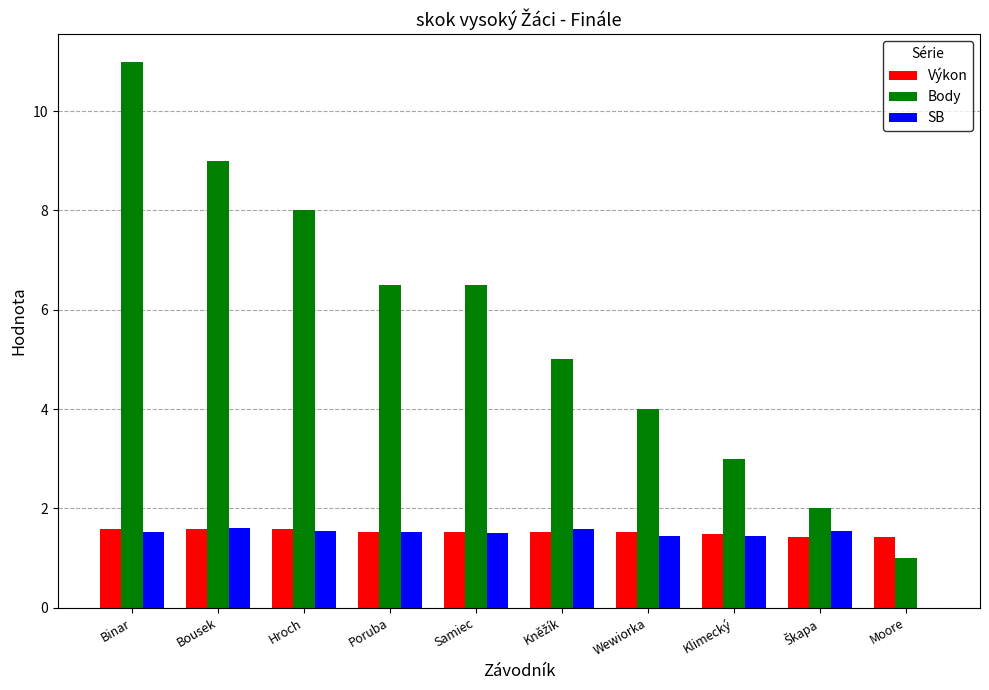

What is the sum of the Body values at Klimecký and Poruba?

9.5